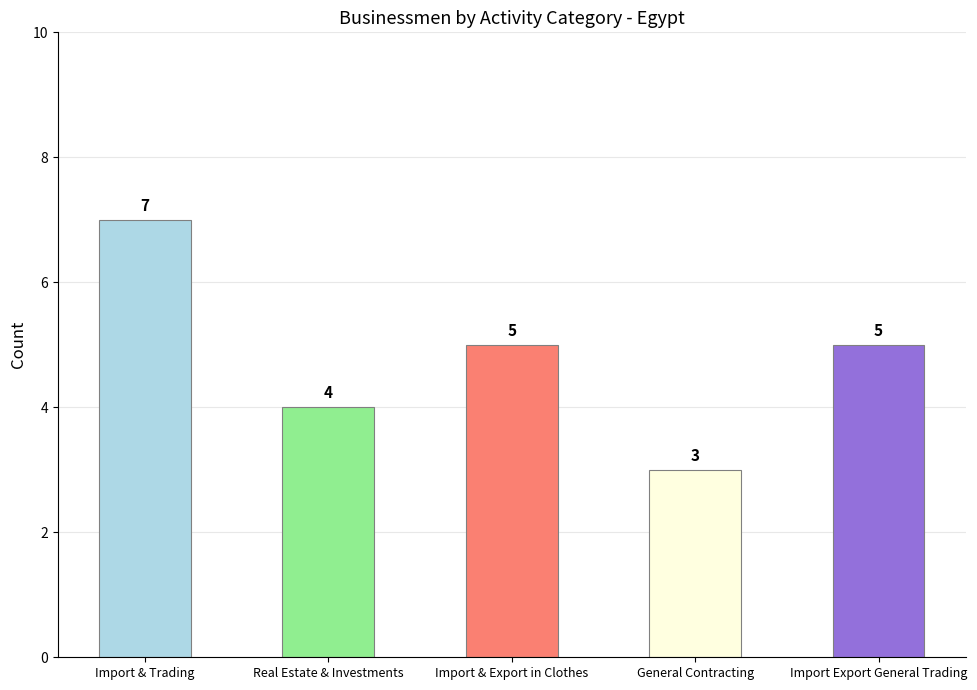

What is the minimum value shown in the chart?

3